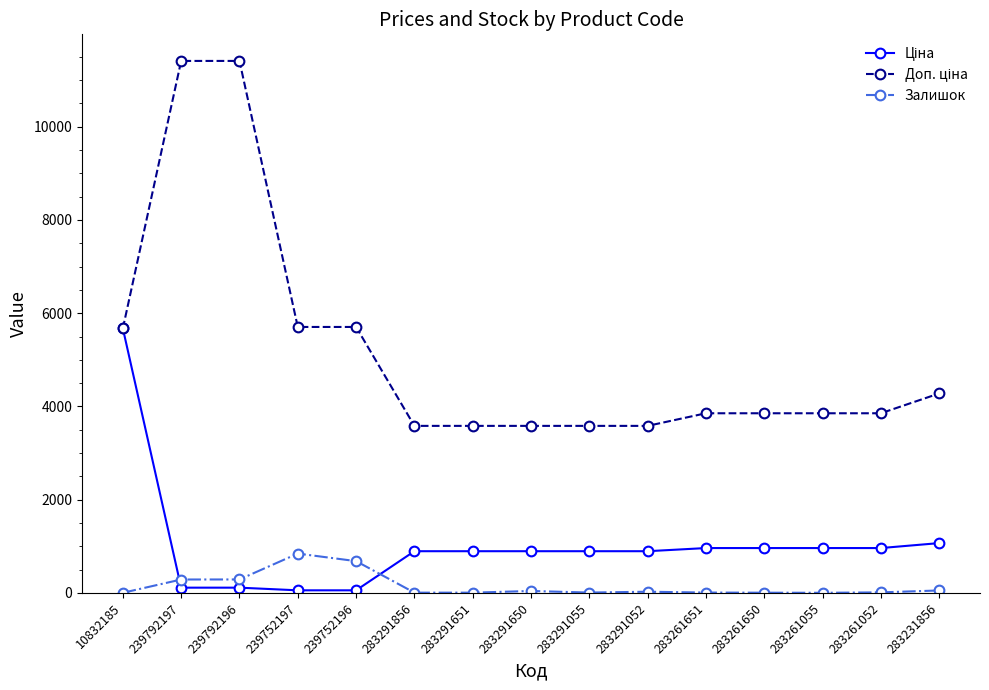

What is the value of the Залишок point at the 12th from the left?

6.0